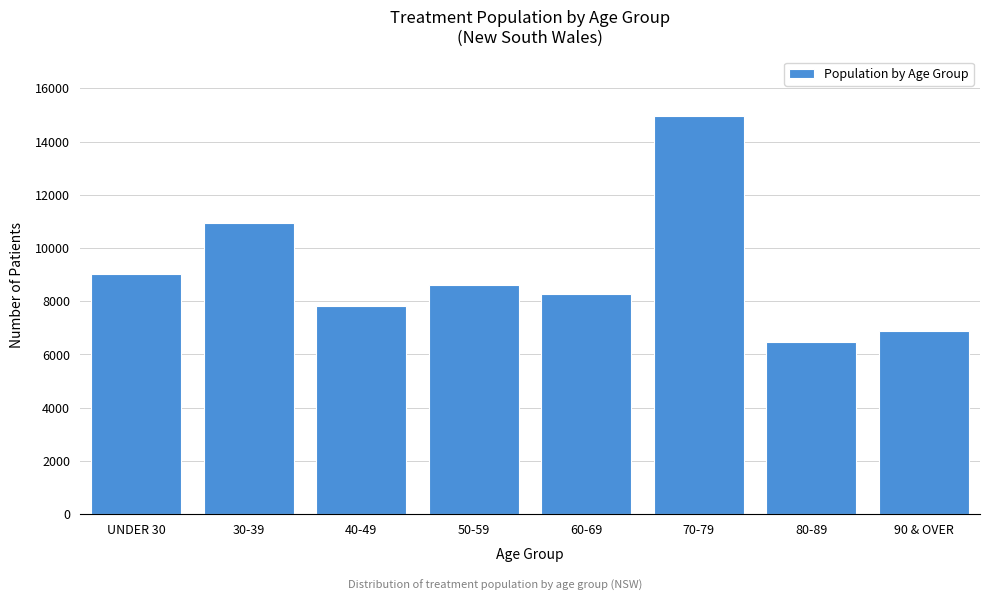

Reading right to left, transcribe all the data shown in this chart.

90 & OVER=6873	80-89=6468	70-79=14958	60-69=8288	50-59=8593	40-49=7837	30-39=10933	UNDER 30=9021